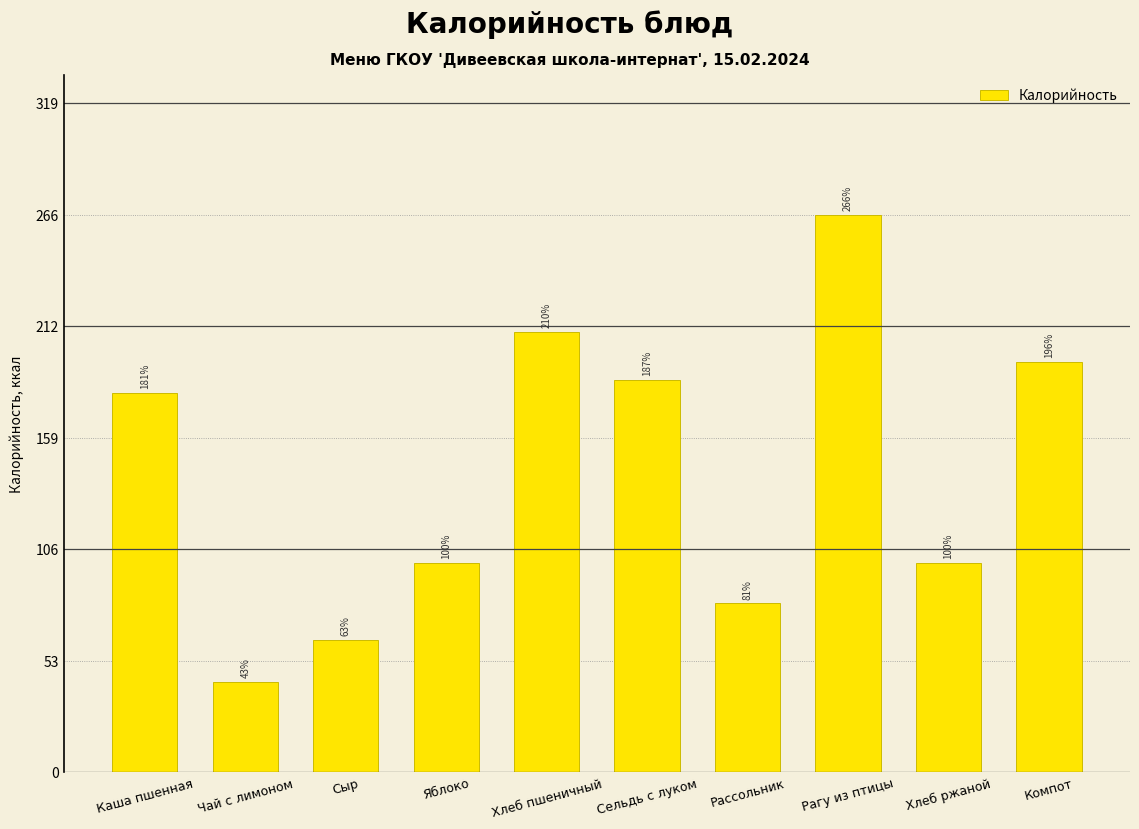

Count the number of categories in the chart.

10